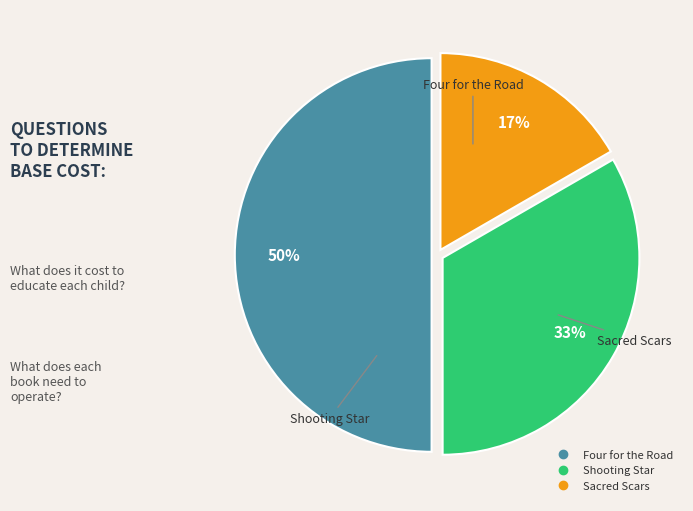

Does Sacred Scars represent more than half of the total?

No